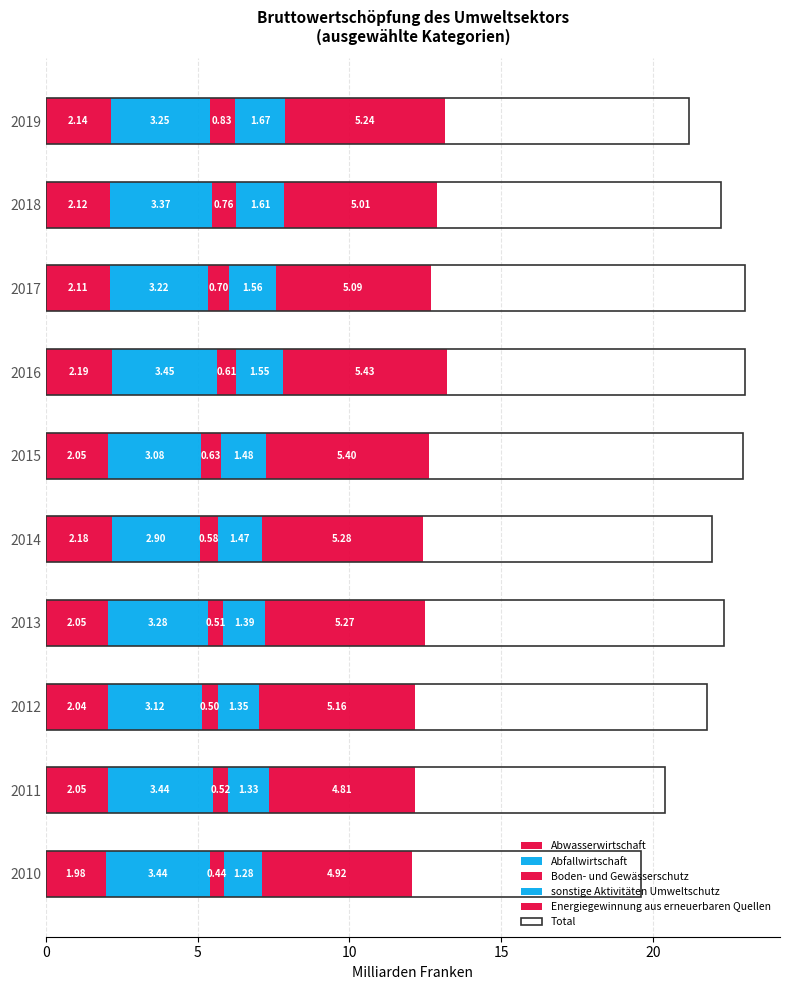

Read the sonstige Aktivitäten Umweltschutz value at 2019.

1.7